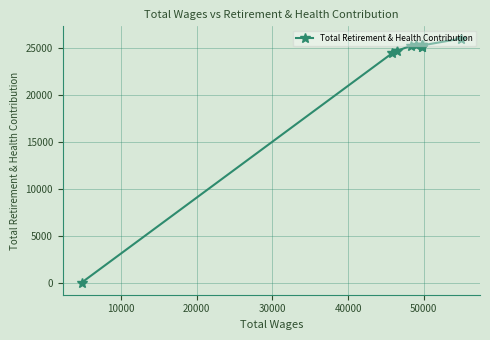

What is the difference between the maximum and minimum values?

26028